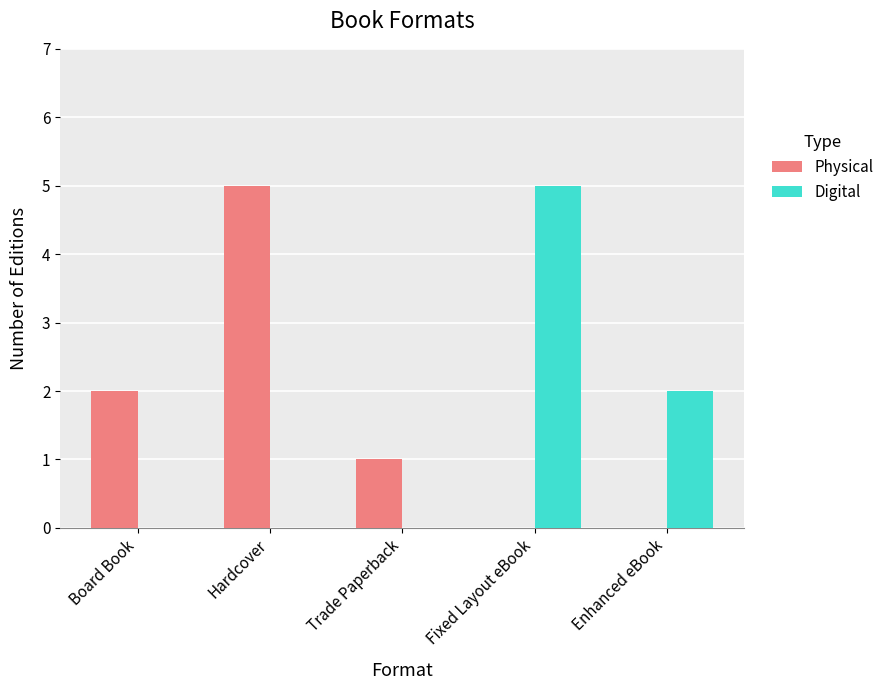

Are the bars horizontal?

No